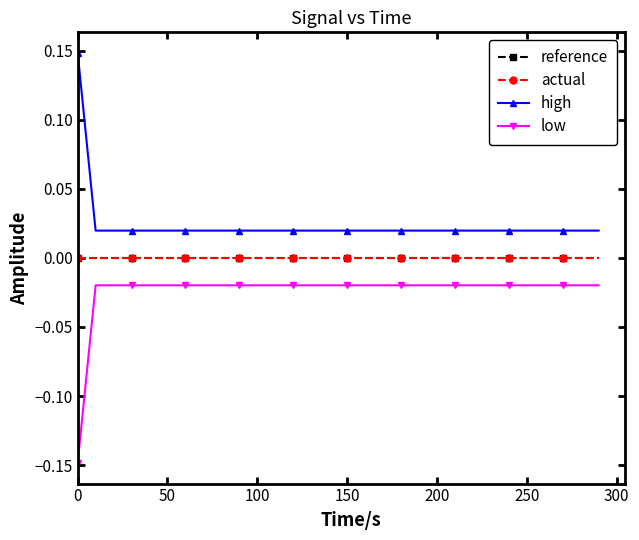

Does the chart have visible grid lines?

No